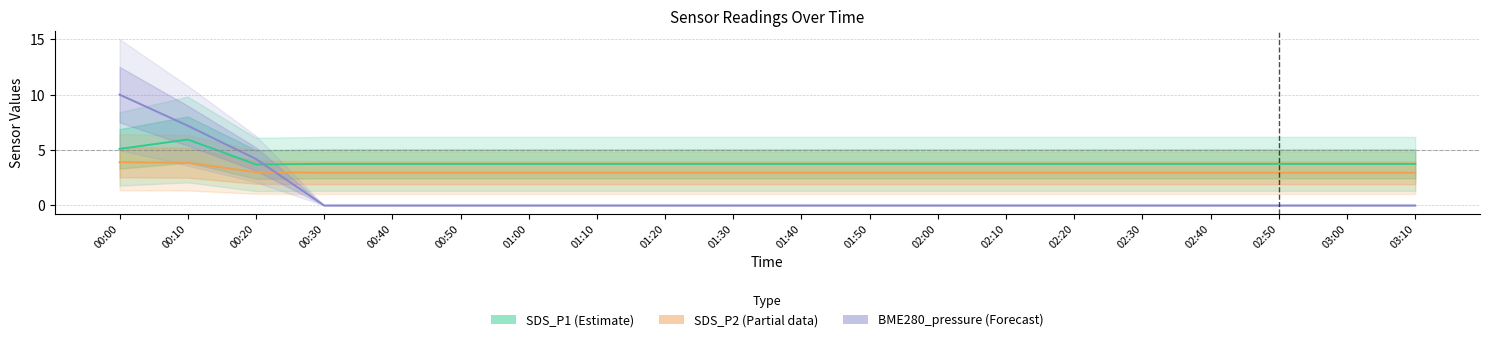

What is the total value across all series at 02:10?

6.7